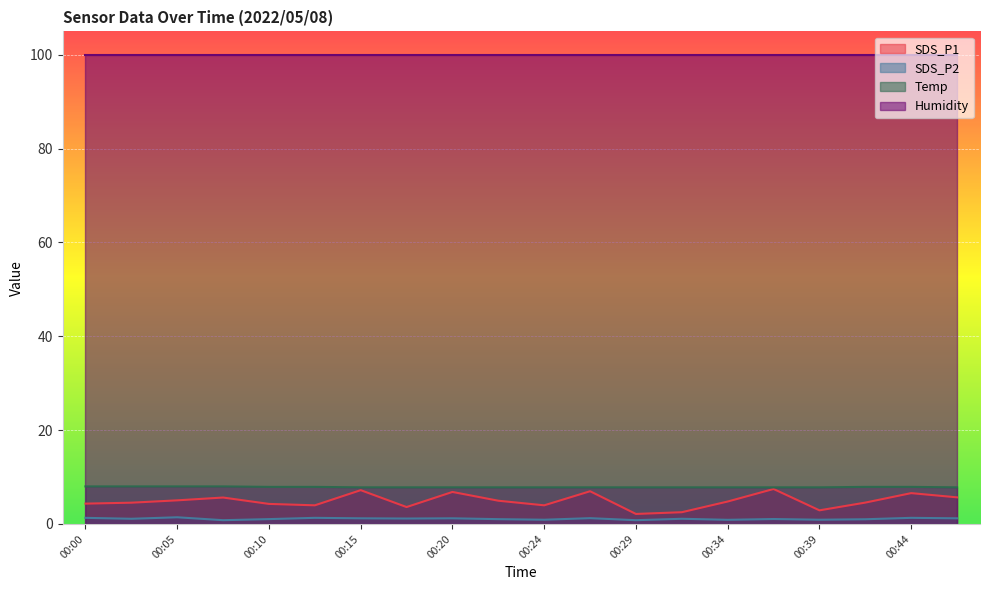

The value of Temp at 00:22 is 7.8. True or false?

True